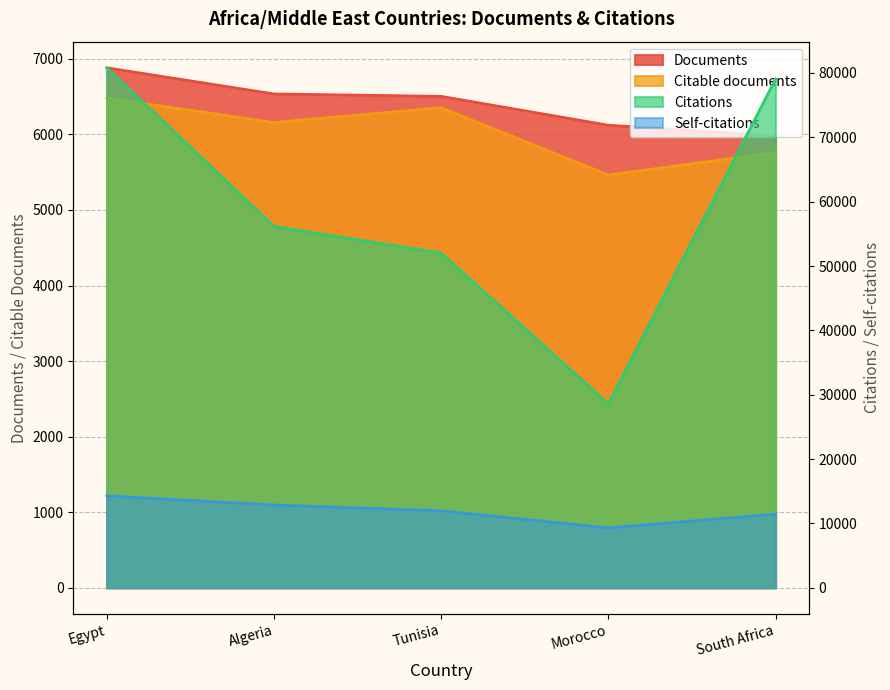

Count the Self-citations values in the range 11450 to 12874.

3